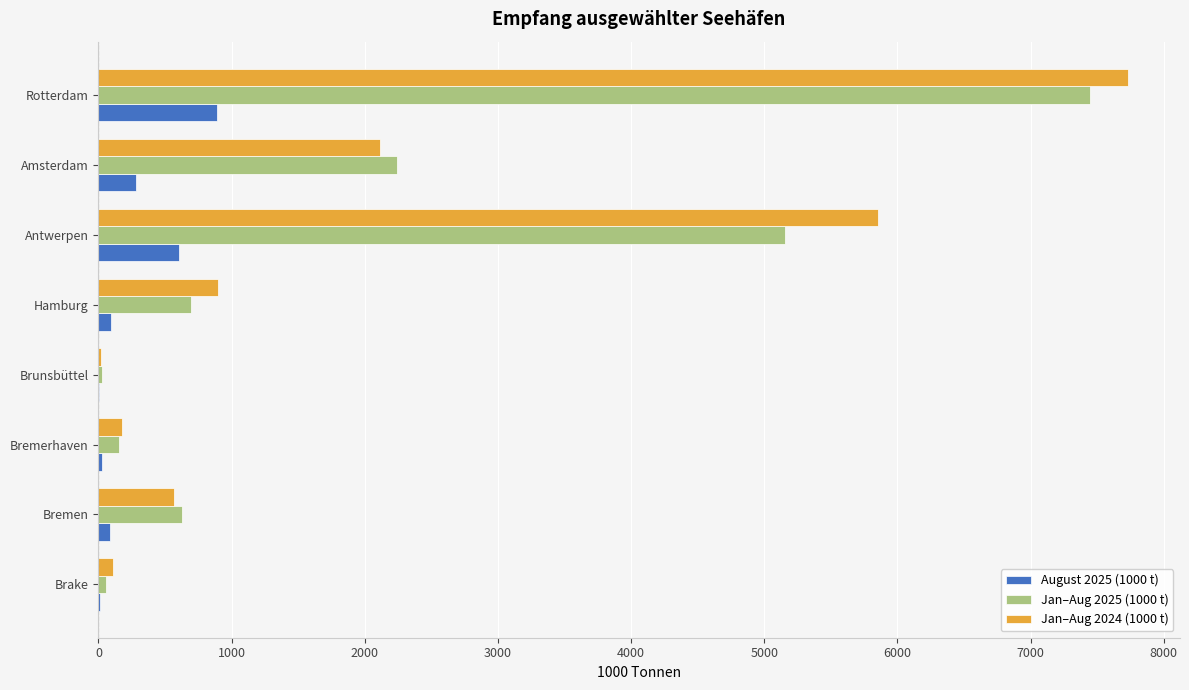

At which category is the sum across all series the highest?

Rotterdam